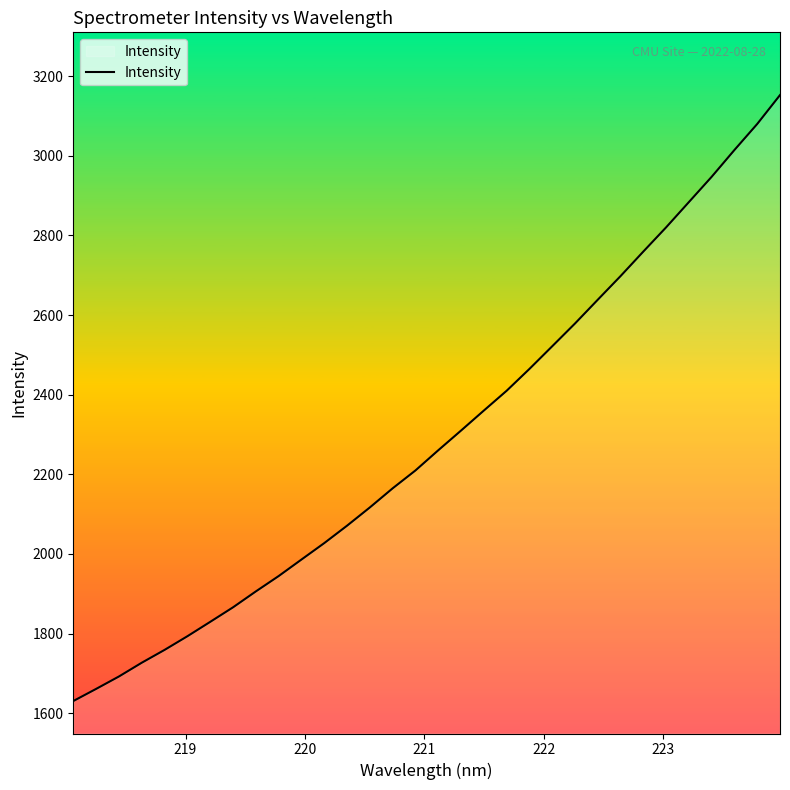

What is the greatest value displayed?

3152.6